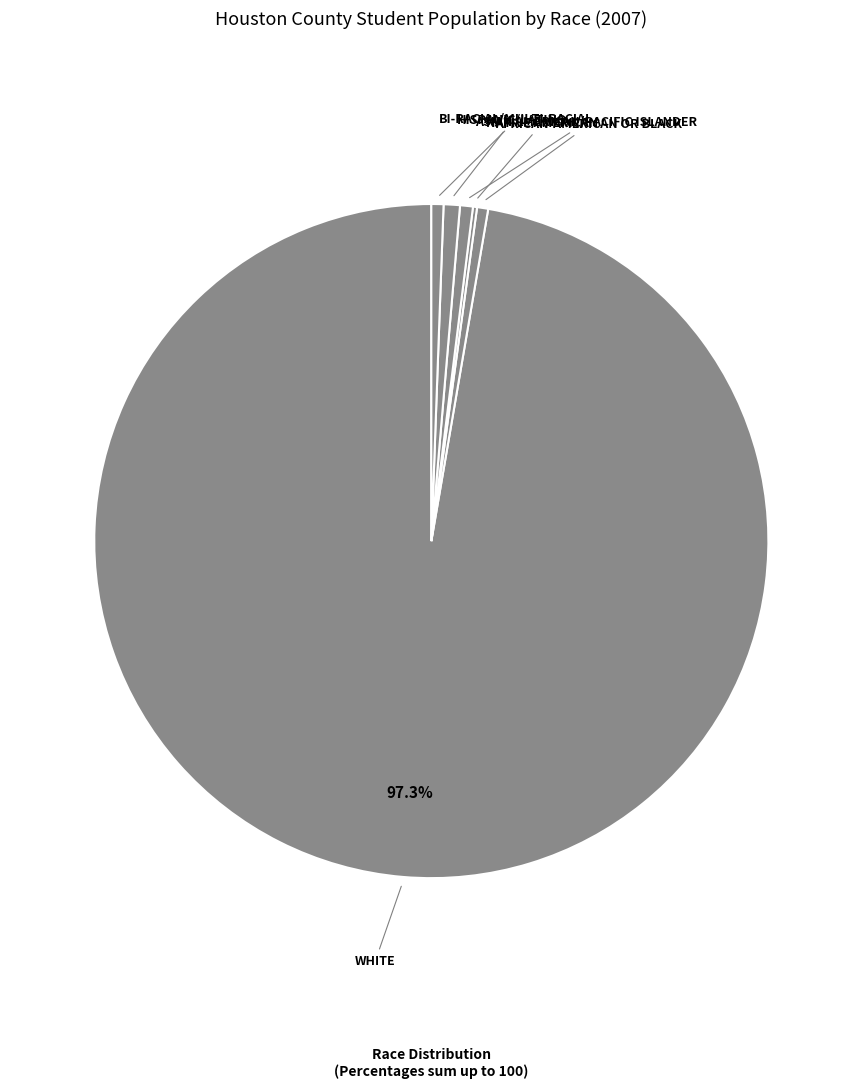

Rank the categories by value from highest to lowest.

White, Hispanic/Latino, Asian American/Pacific Islander, Bi-Racial/Multi-Racial, African-American or Black, Native American